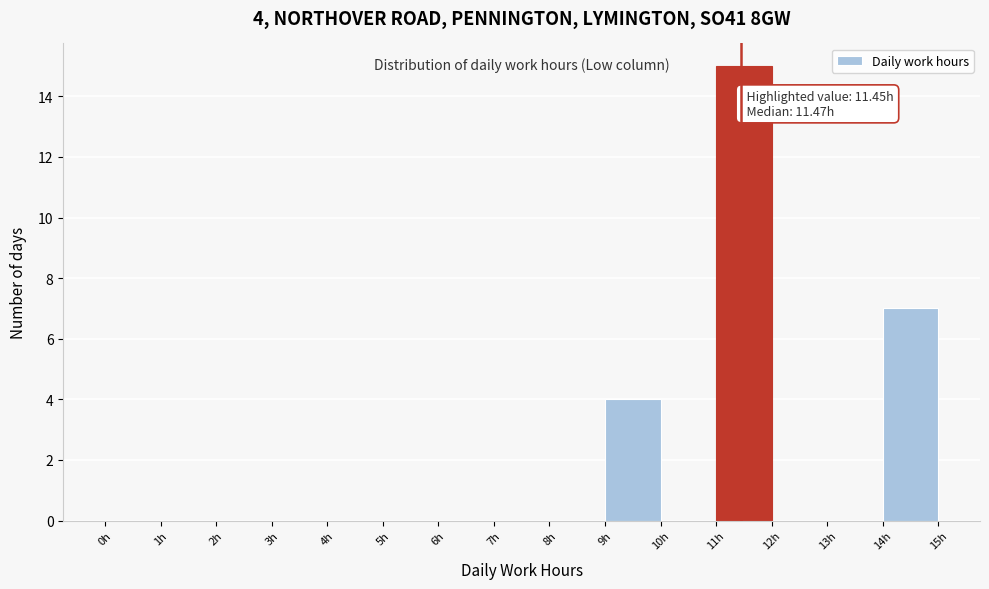

Which range on the x-axis has the tallest bar?

11 to 12